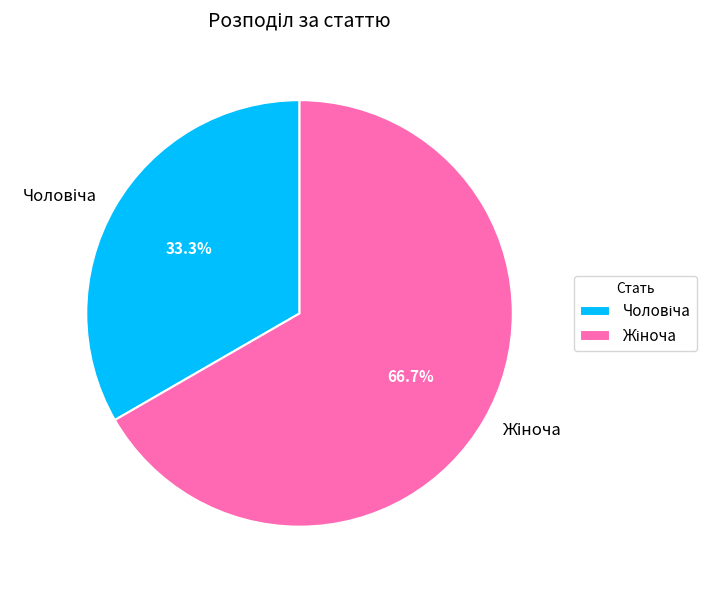

Is there any slice that represents more than half of the pie?

Yes